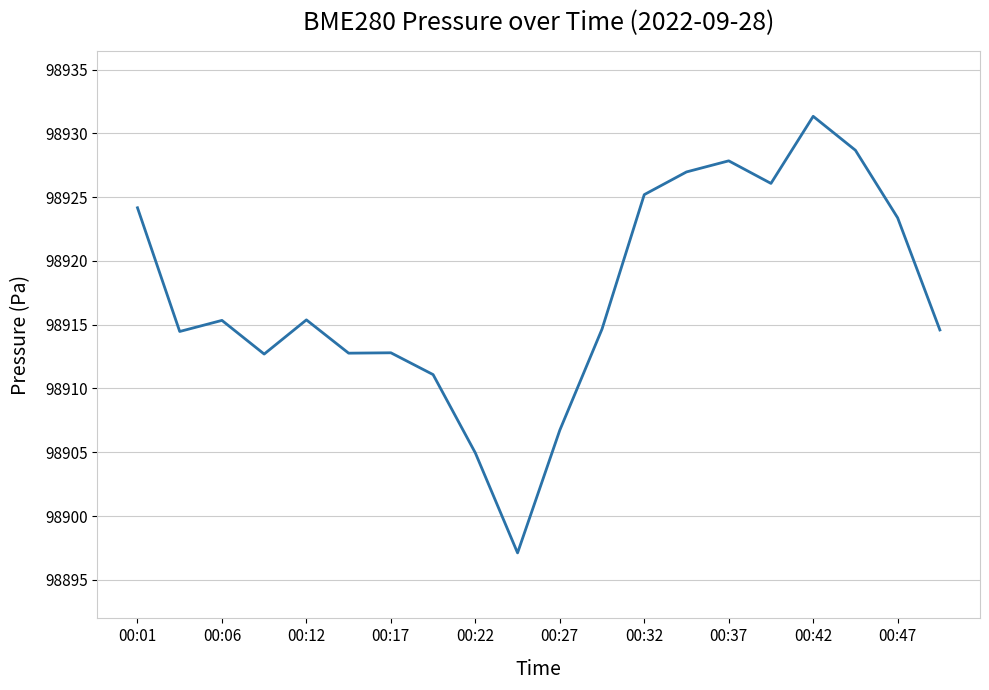

What is the greatest value displayed?

98931.3